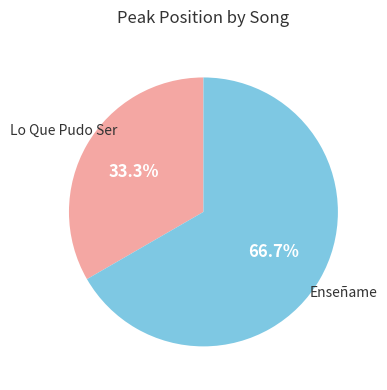

What percentage is the Lo Que Pudo Ser slice, to the nearest percent?

33%